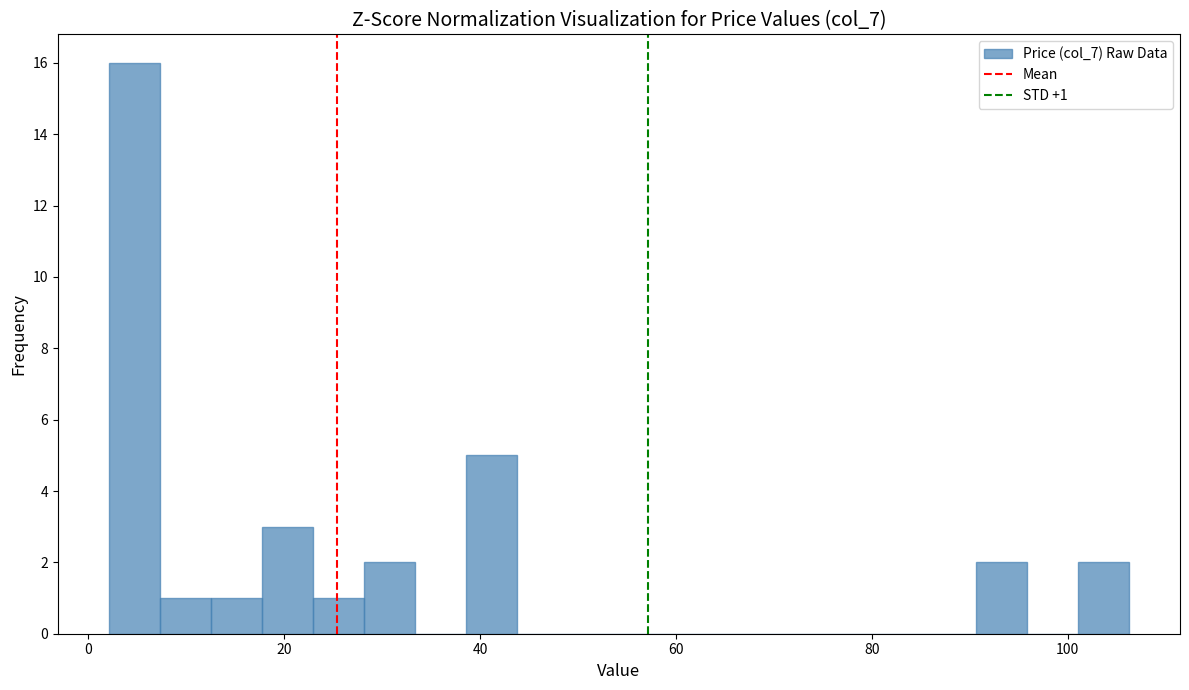

Read against the x-axis, roughly where is the centre of the tallest bar?

4